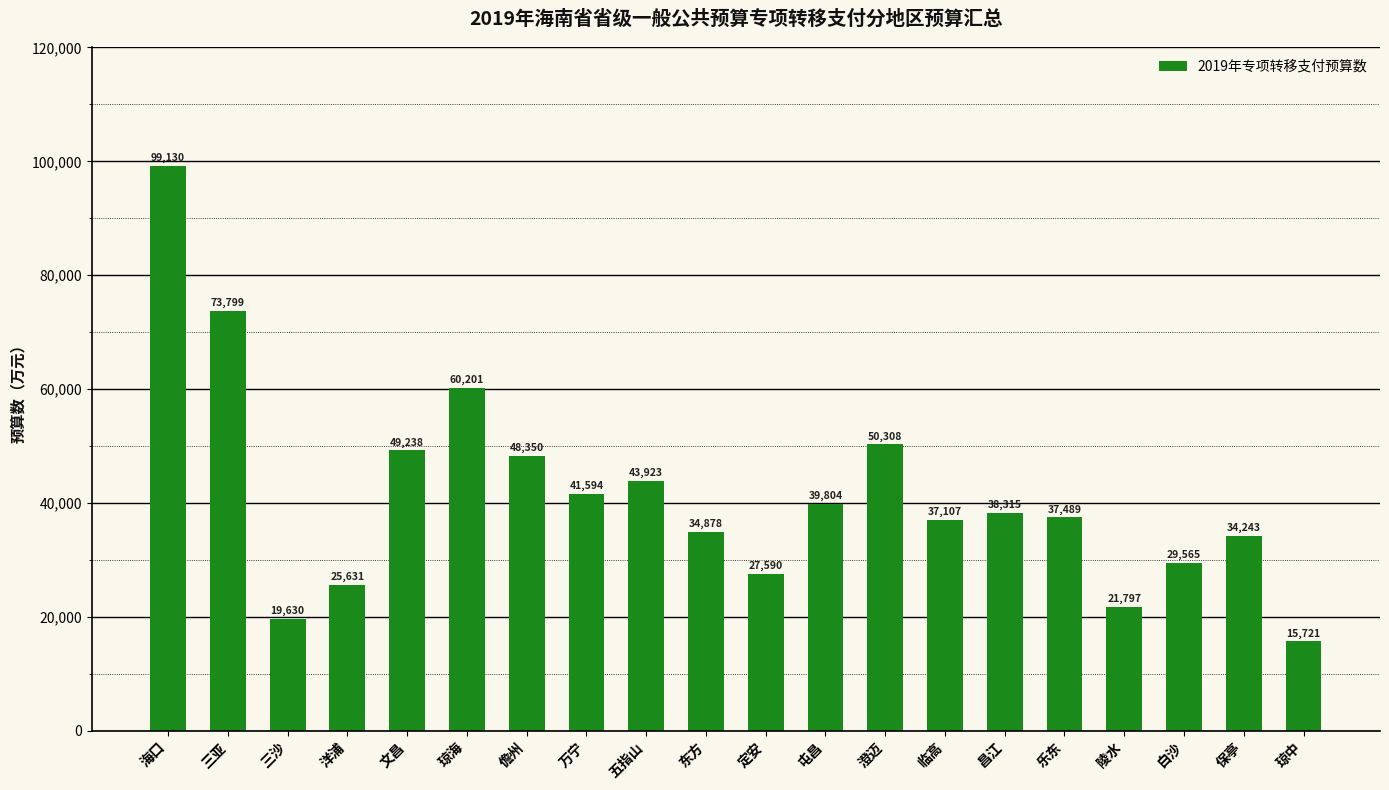

Which category has the highest value across all series?

海口